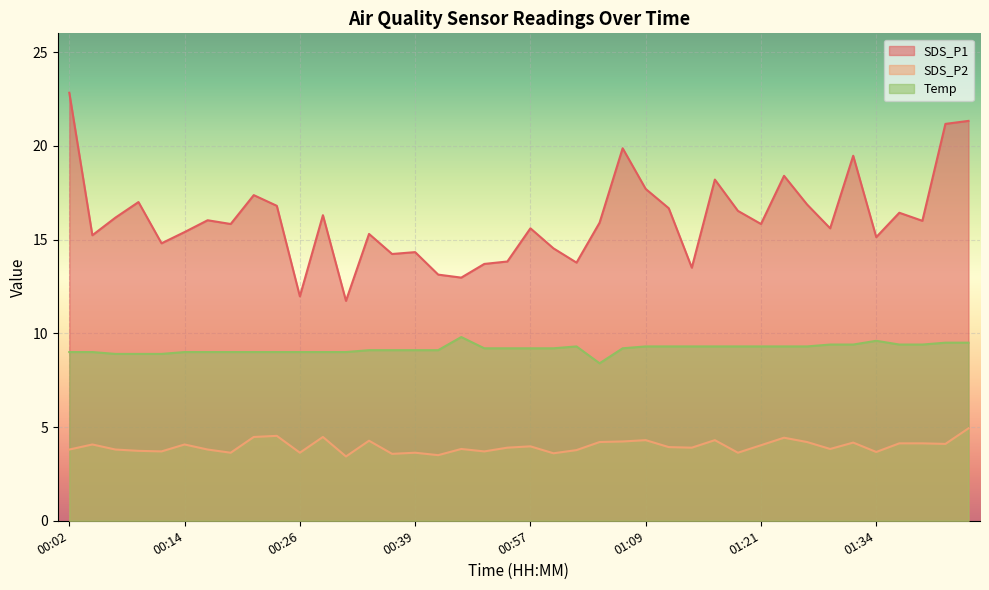

What is the difference between the SDS_P1 values at 01:29 and 00:16?

0.4